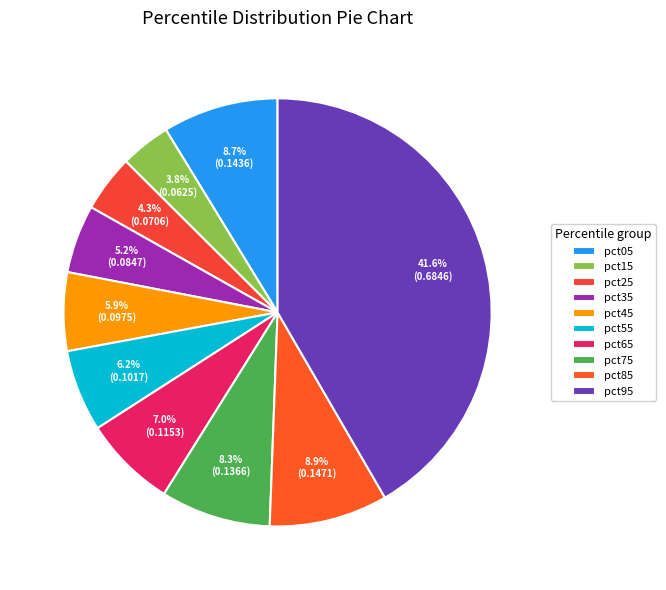

To the nearest percent, what is the combined percentage of pct65 and pct25?

11%